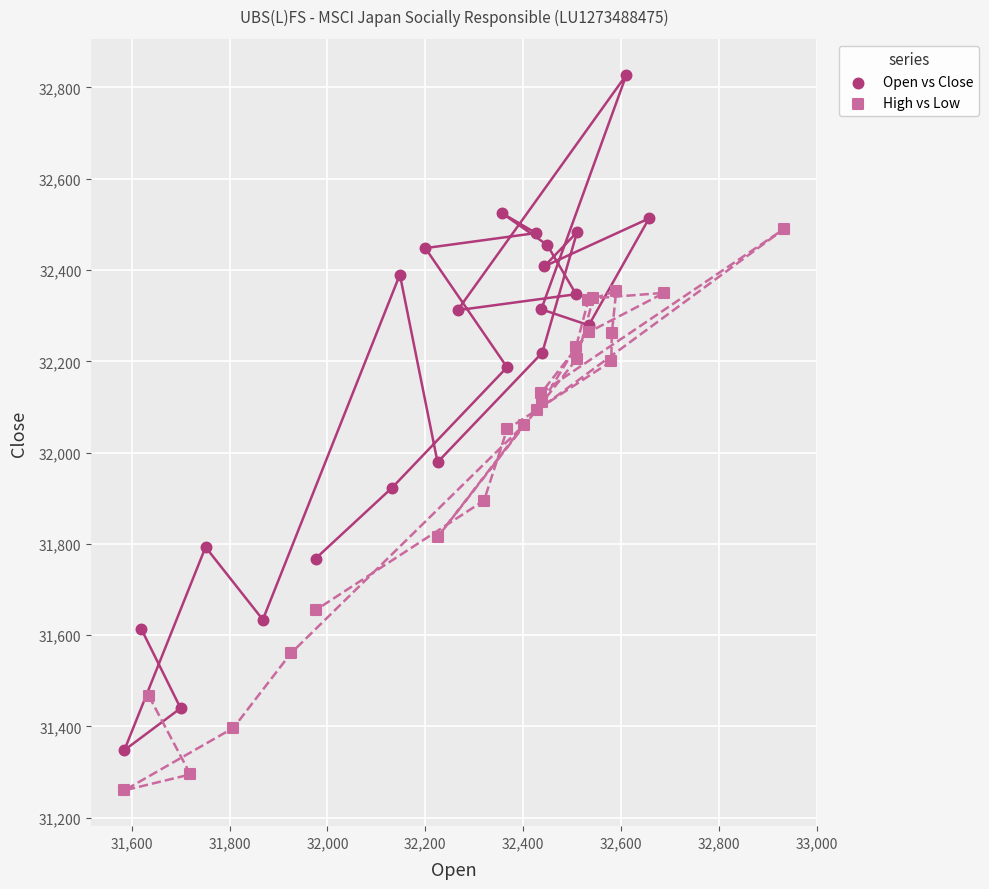

Which series reaches the maximum Y coordinate?

Open vs Close